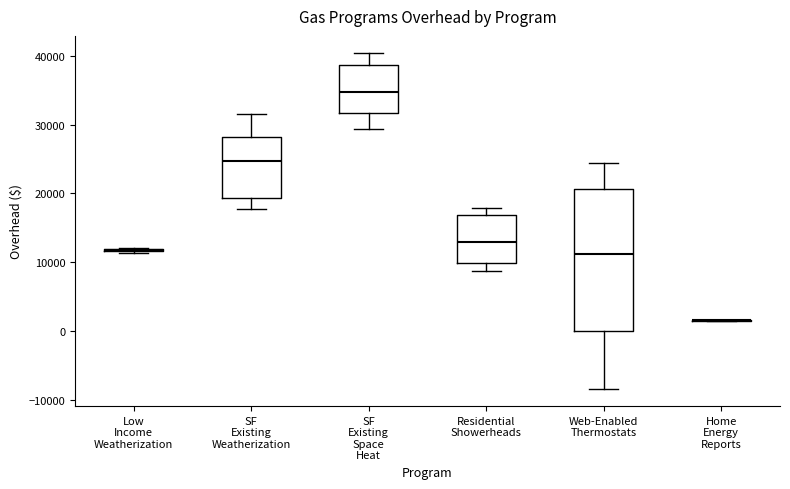

Where is the lower edge of the box for Residential Showerheads on the y-axis? The values are not printed on the chart, so give them approximately, as read against the axis.

10000